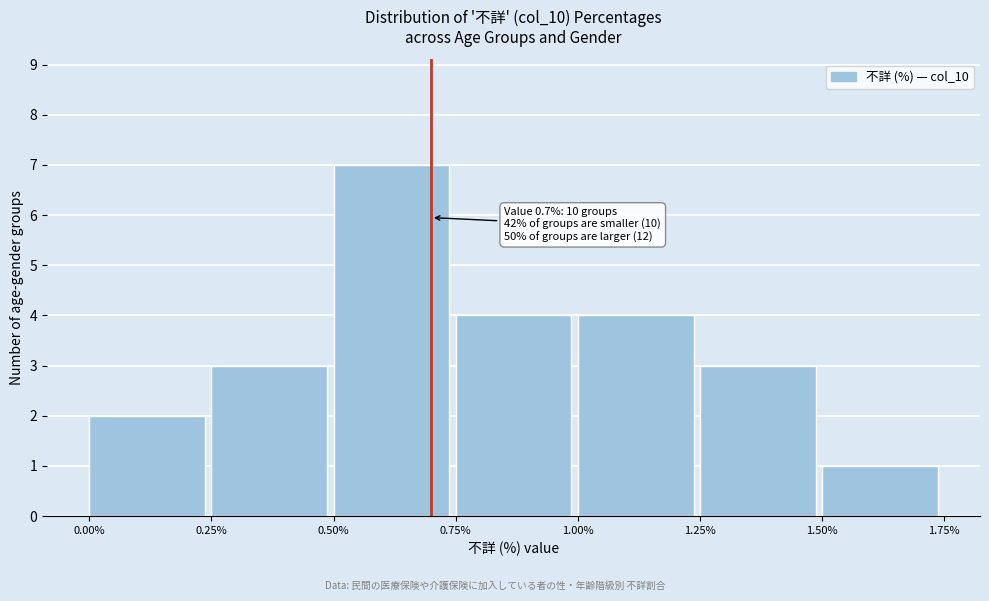

Over which range of the x-axis is the bar tallest?

0.50% to 0.75%